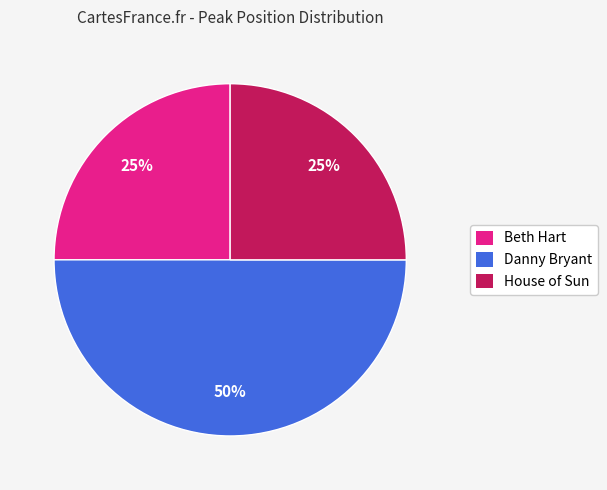

Is it true that House of Sun is 25% of the pie?

True